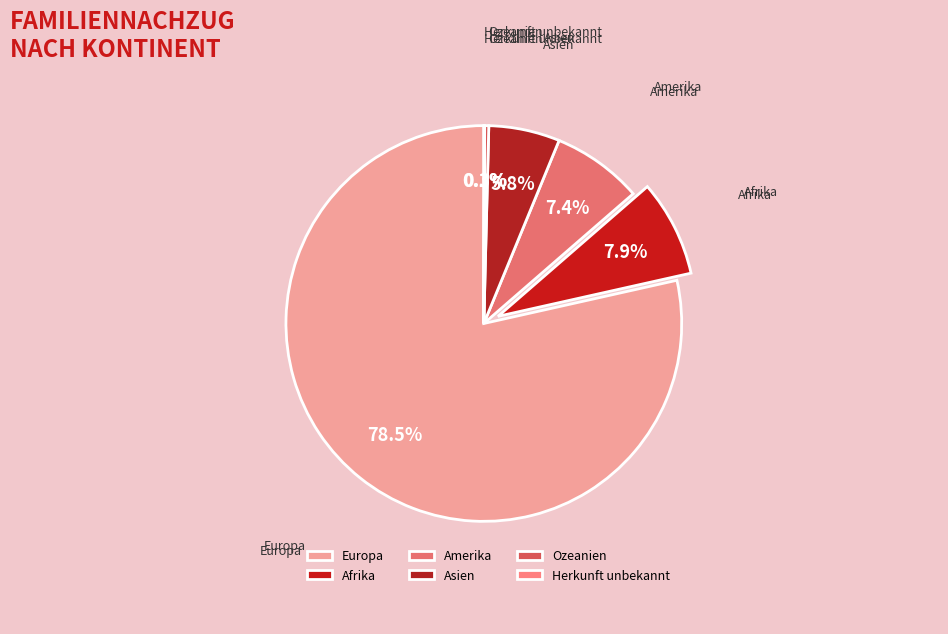

Does Afrika account for over 50% of the chart?

No